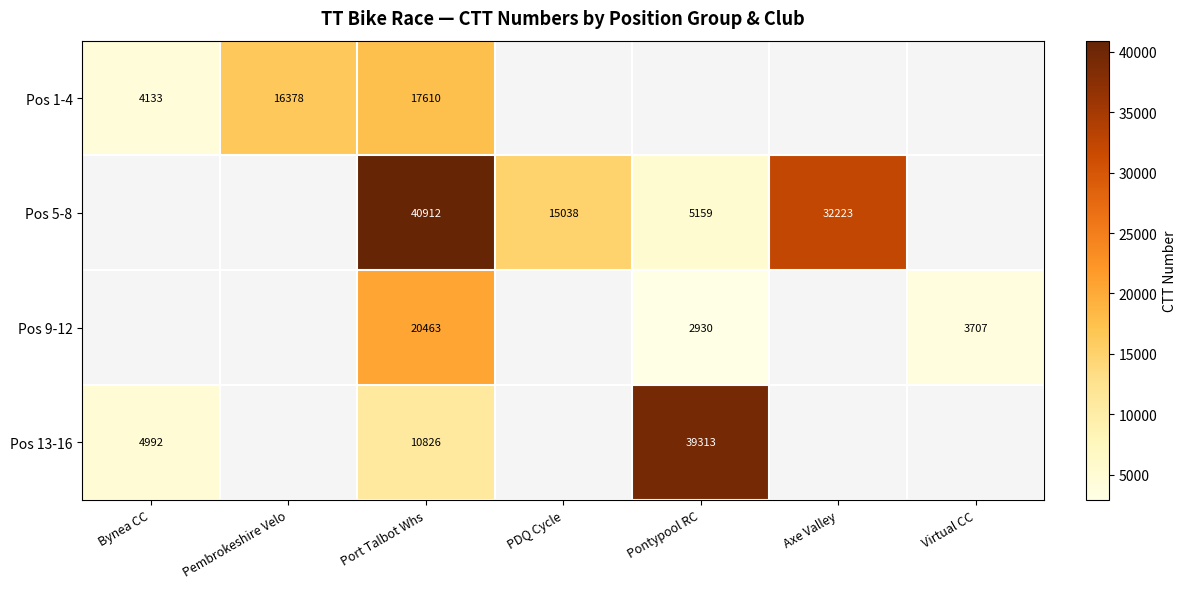

Is it true that Pos 9-12 equals 5614.5 at Virtual CC?

False